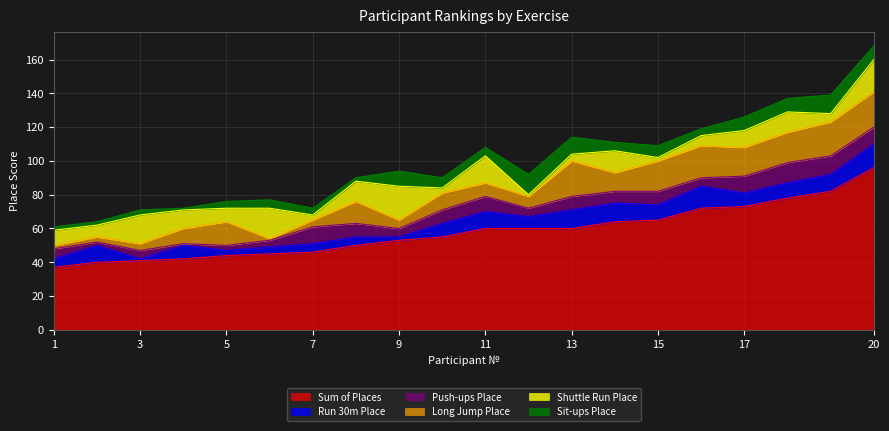

How many times do Push-ups Place and Shuttle Run Place cross each other?

9